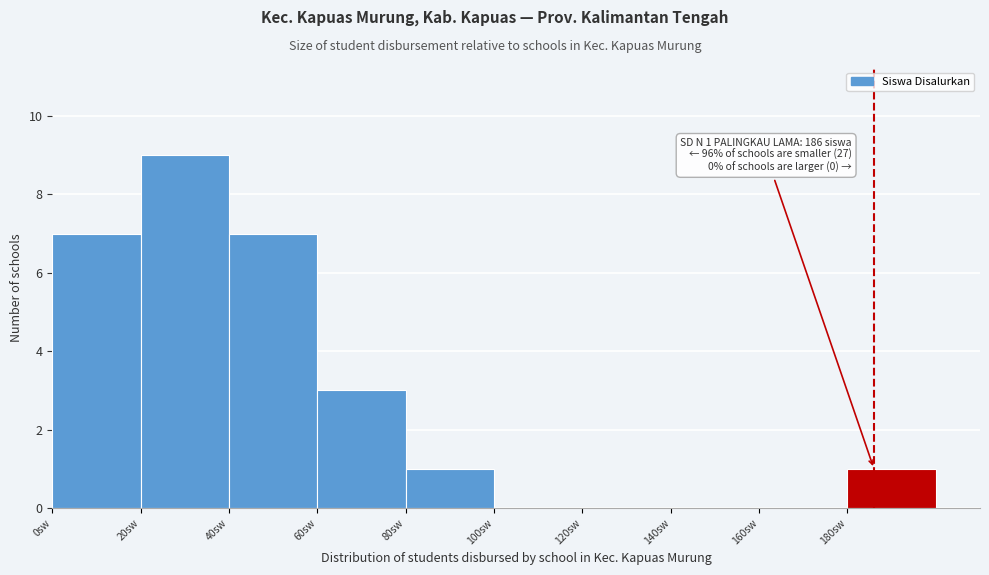

Which range on the x-axis has the tallest bar?

20 to 40